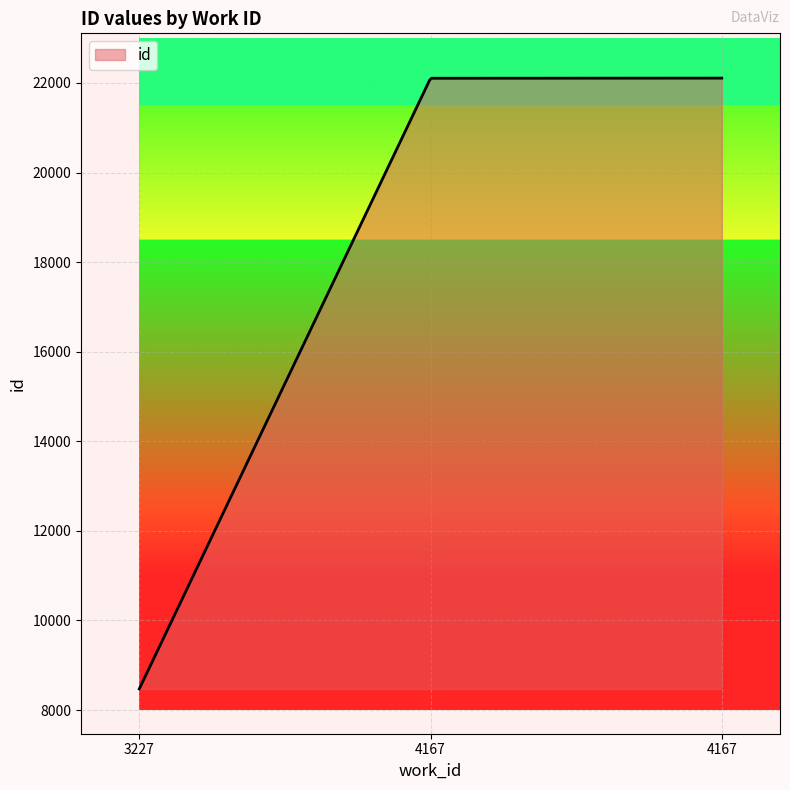

What is the difference between the maximum and minimum values?

13636.0